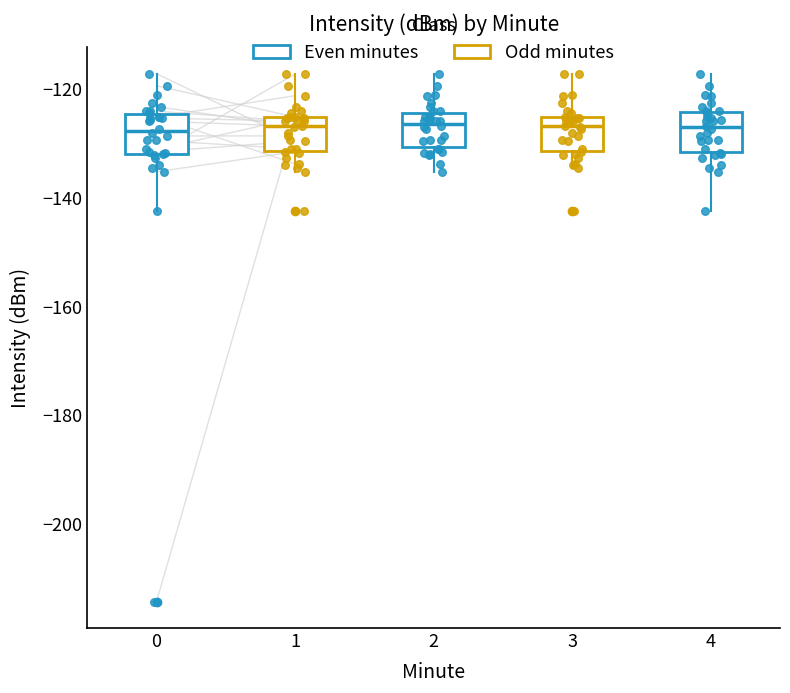

Reading left to right, transcribe this box plot: for each box, give where its median line is, the range the box spans, and where its two whiskers end, as read against the y-axis. The values are not printed on the chart, so give them approximately, as read against the axis.

0: median -128, box -132 to -124, whiskers -142 to -118
1: median -126 (just below the box's upper edge), box -132 to -126, whiskers -136 to -118
2: median -126, box -130 to -124, whiskers -136 to -118
3: median -126 (just below the box's upper edge), box -132 to -126, whiskers -134 to -118
4: median -128, box -132 to -124, whiskers -142 to -118